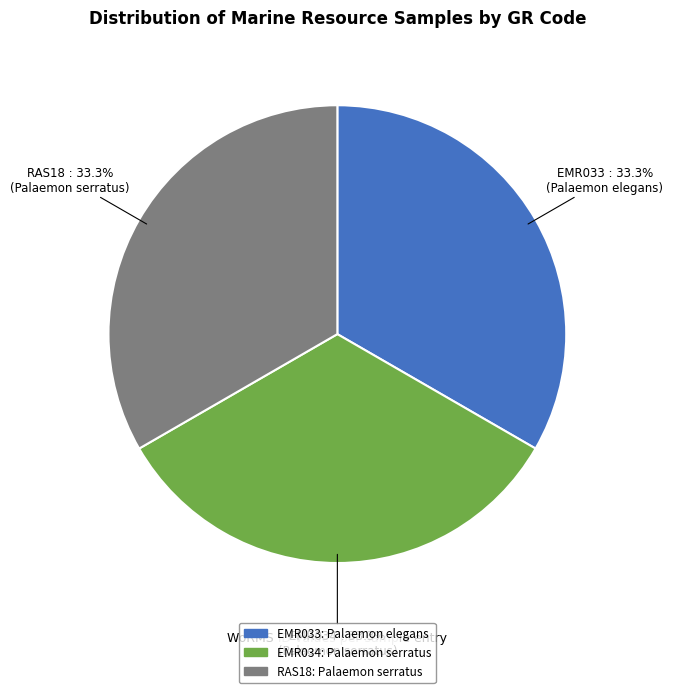

Is EMR033 the majority of the pie?

No